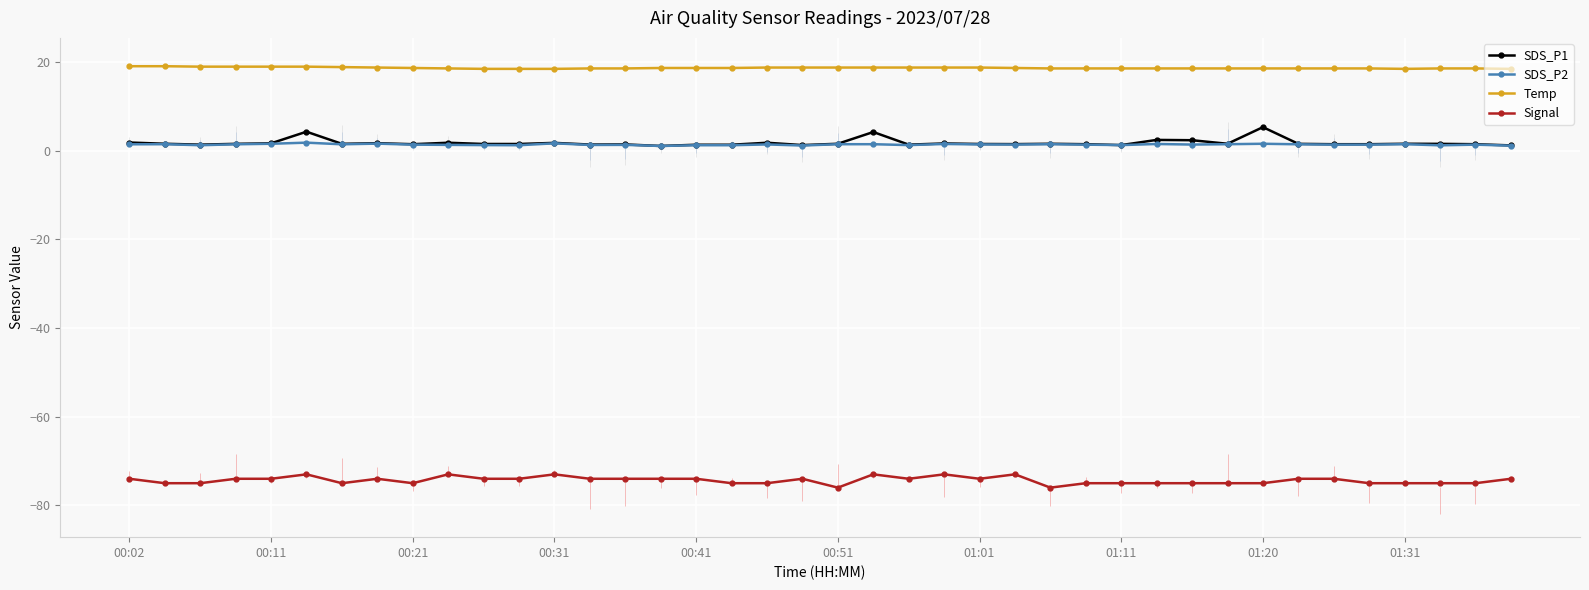

List the series in order of their peak value, lowest first.

Signal, SDS_P2, SDS_P1, Temp